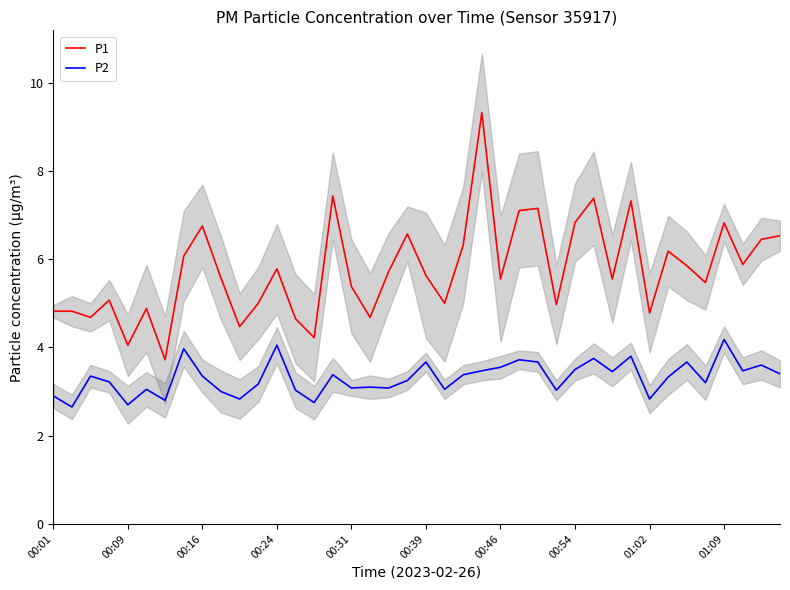

Reading left to right, list all the values displayed in this chart.

P1: 4.8	4.8	4.7	5.1	4.0	4.9	3.7	6.1	6.8	5.6	4.5	5.0	5.8	4.7	4.2	7.4	5.4	4.7	5.7	6.6	5.6	5.0	6.3	9.3	5.5	7.1	7.2	5.0	6.8	7.4	5.5	7.3	4.8	6.2	5.8	5.5	6.8	5.9	6.5	6.5
P2: 2.9	2.6	3.4	3.2	2.7	3.0	2.8	4.0	3.4	3.0	2.8	3.2	4.0	3.0	2.8	3.4	3.1	3.1	3.1	3.2	3.7	3.0	3.4	3.5	3.5	3.7	3.7	3.0	3.5	3.8	3.5	3.8	2.8	3.3	3.7	3.2	4.2	3.5	3.6	3.4